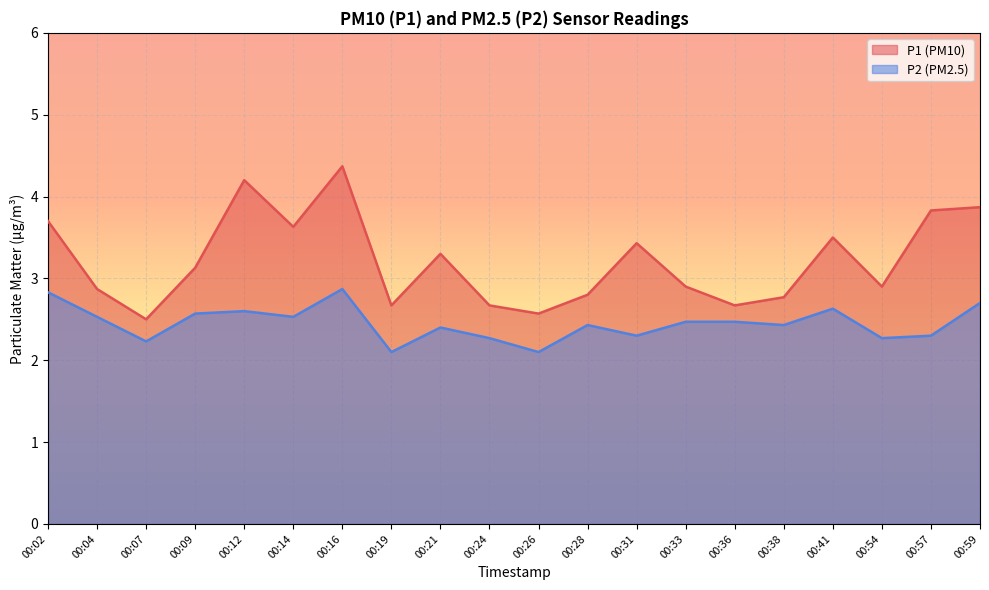

True or false: P1 and P2 intersect in this chart.

False